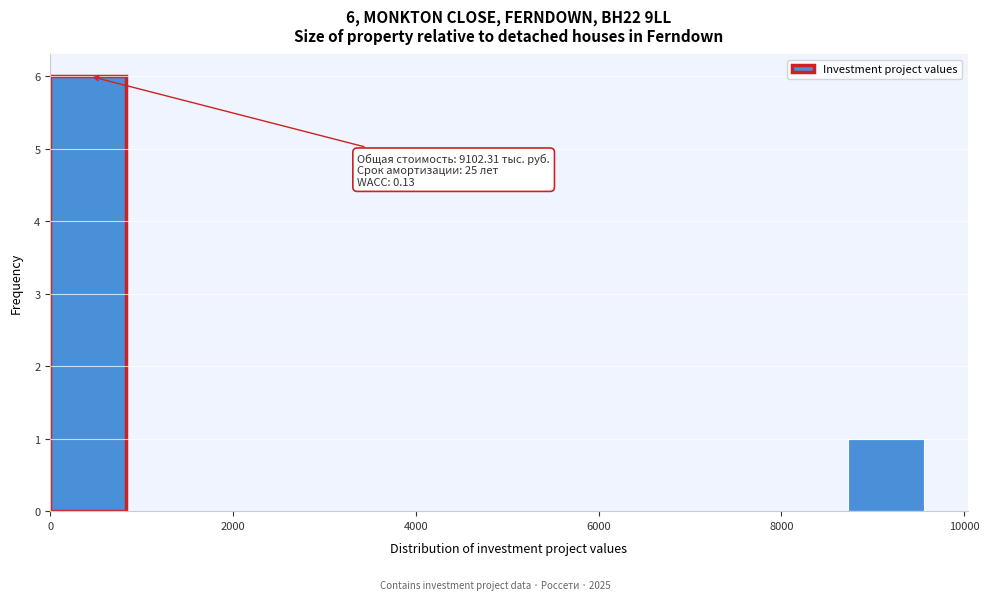

Over which range of the x-axis is the bar tallest?

0 to 800